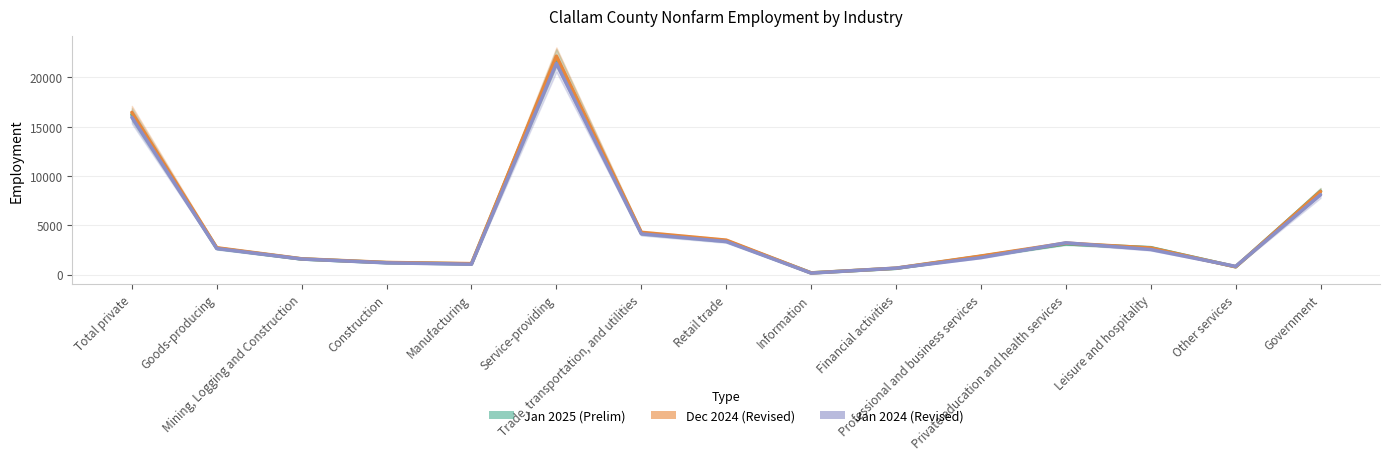

What is the difference between the maximum and minimum values in the Jan 2024 (Revised) series?

21260